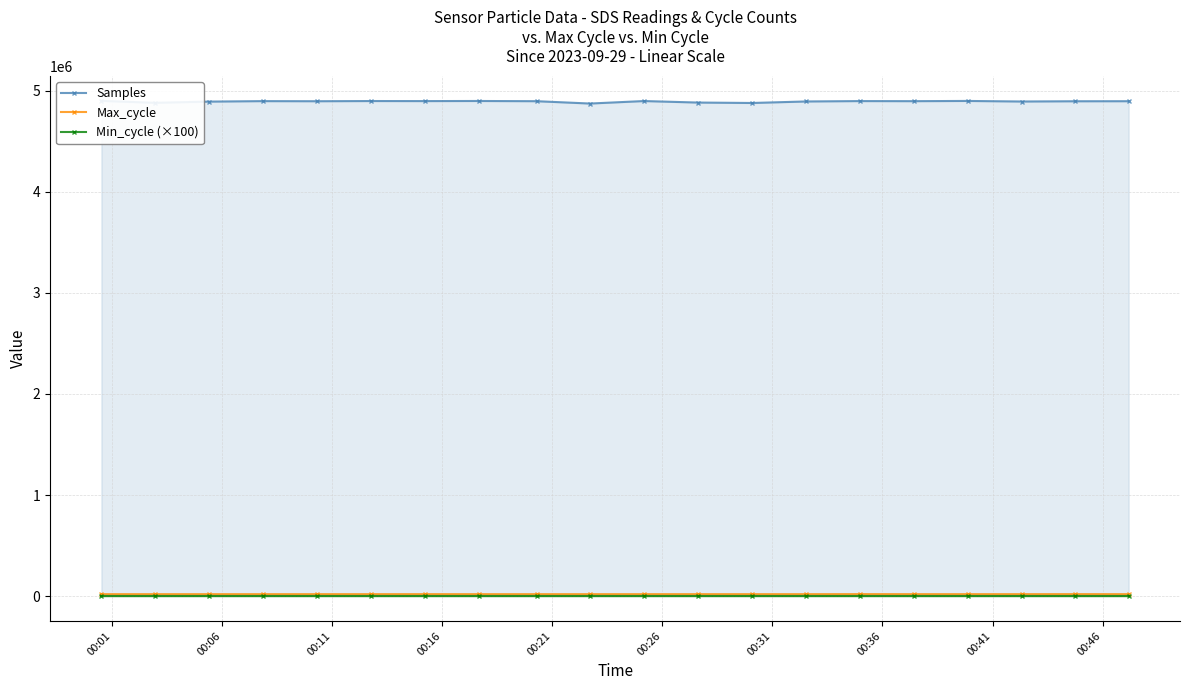

True or false: Max_cycle has more than 2 points higher than both neighbors.

True